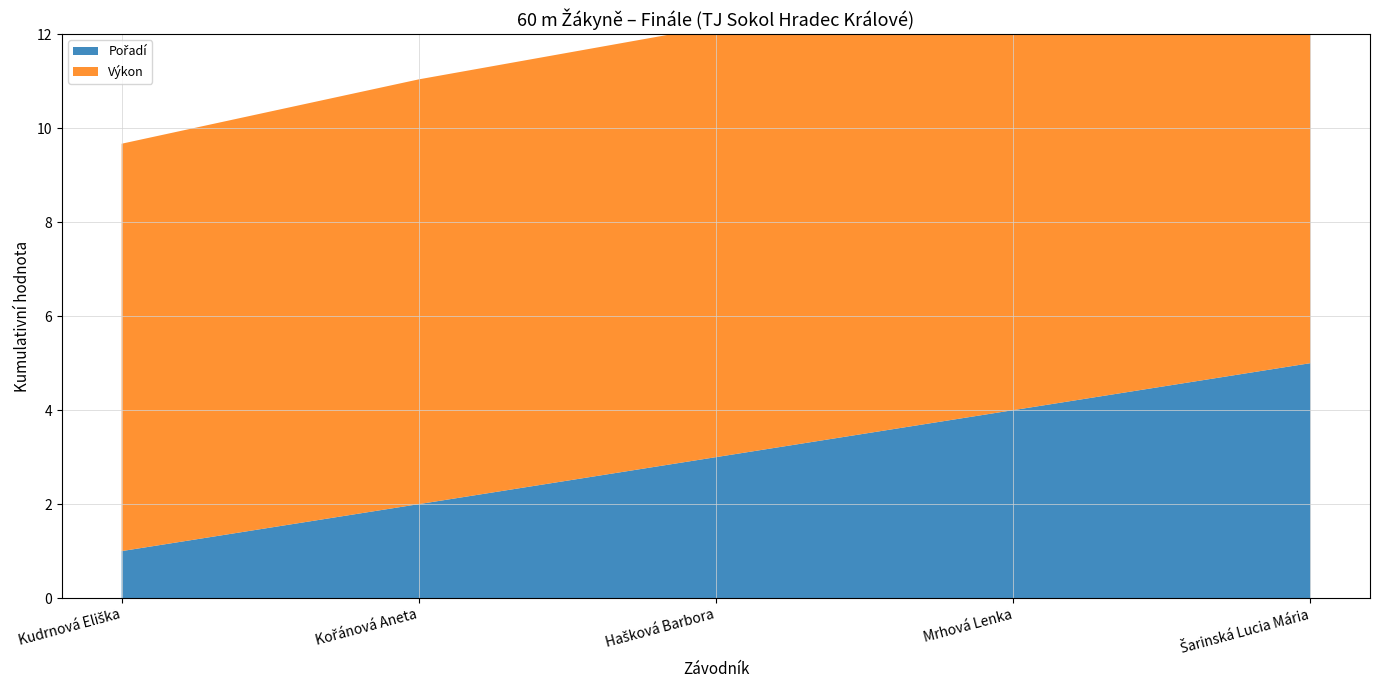

Reading left to right, list all the values displayed in this chart.

Pořadí: 1.0	2.0	3.0	4.0	5.0
Výkon: 8.7	9.0	9.2	9.2	9.3